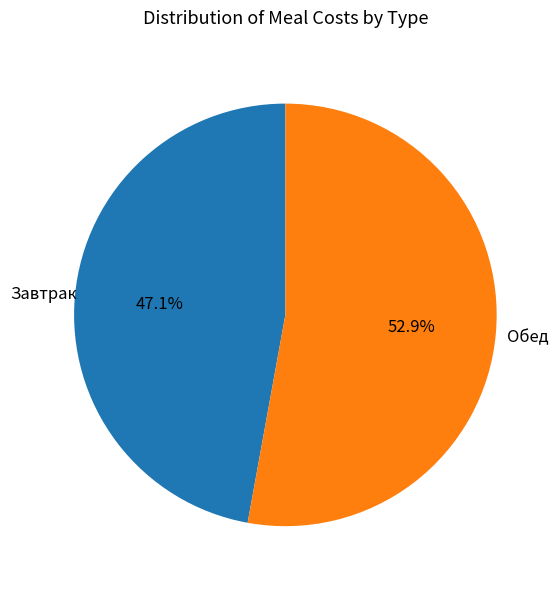

Between Обед and Завтрак, which is larger?

Обед